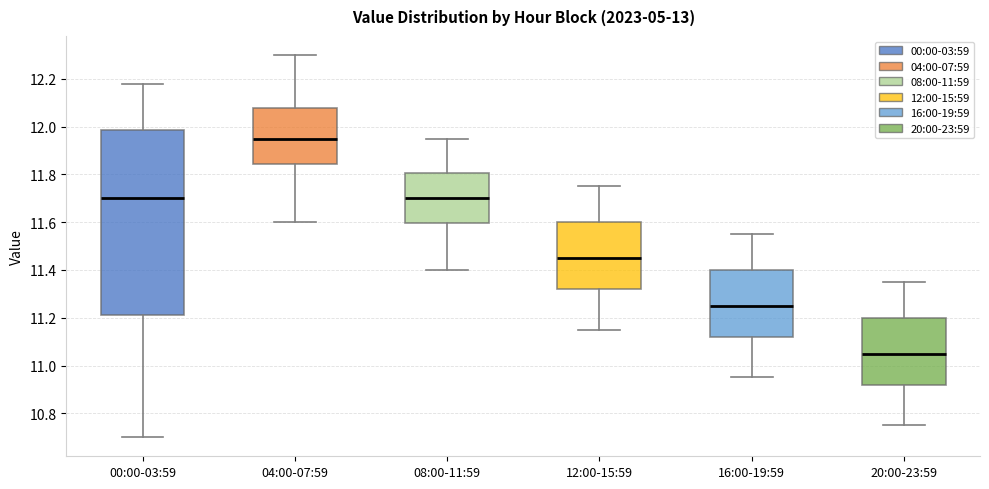

Which box is the tallest, from its lower edge to its upper edge?

00:00-03:59